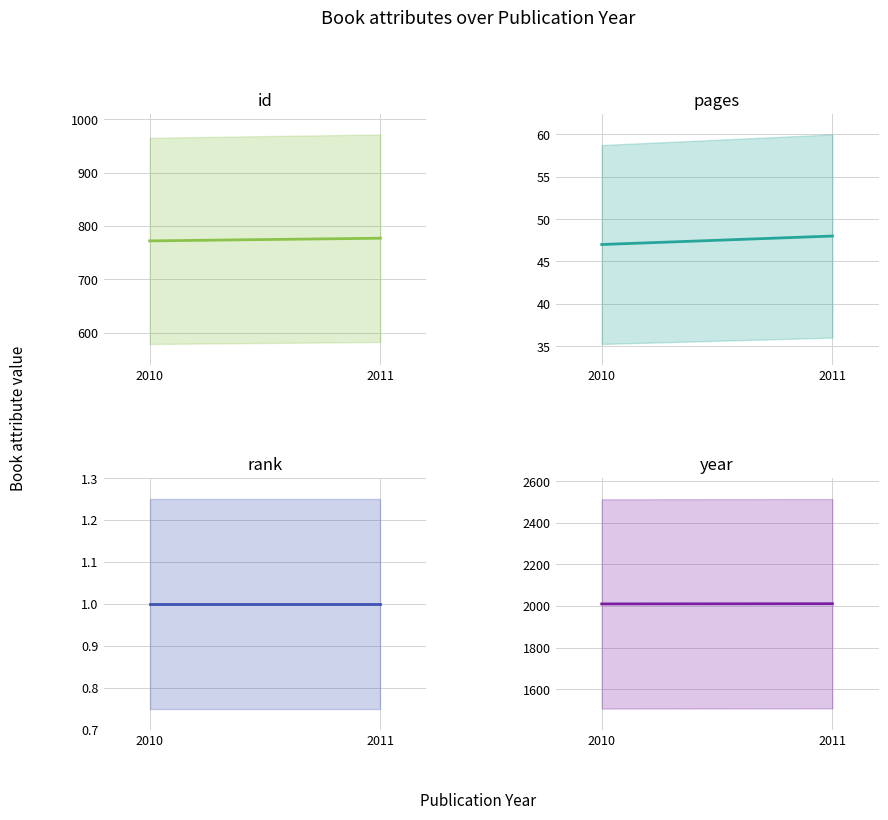

Which label corresponds to the largest value in the chart?

2011